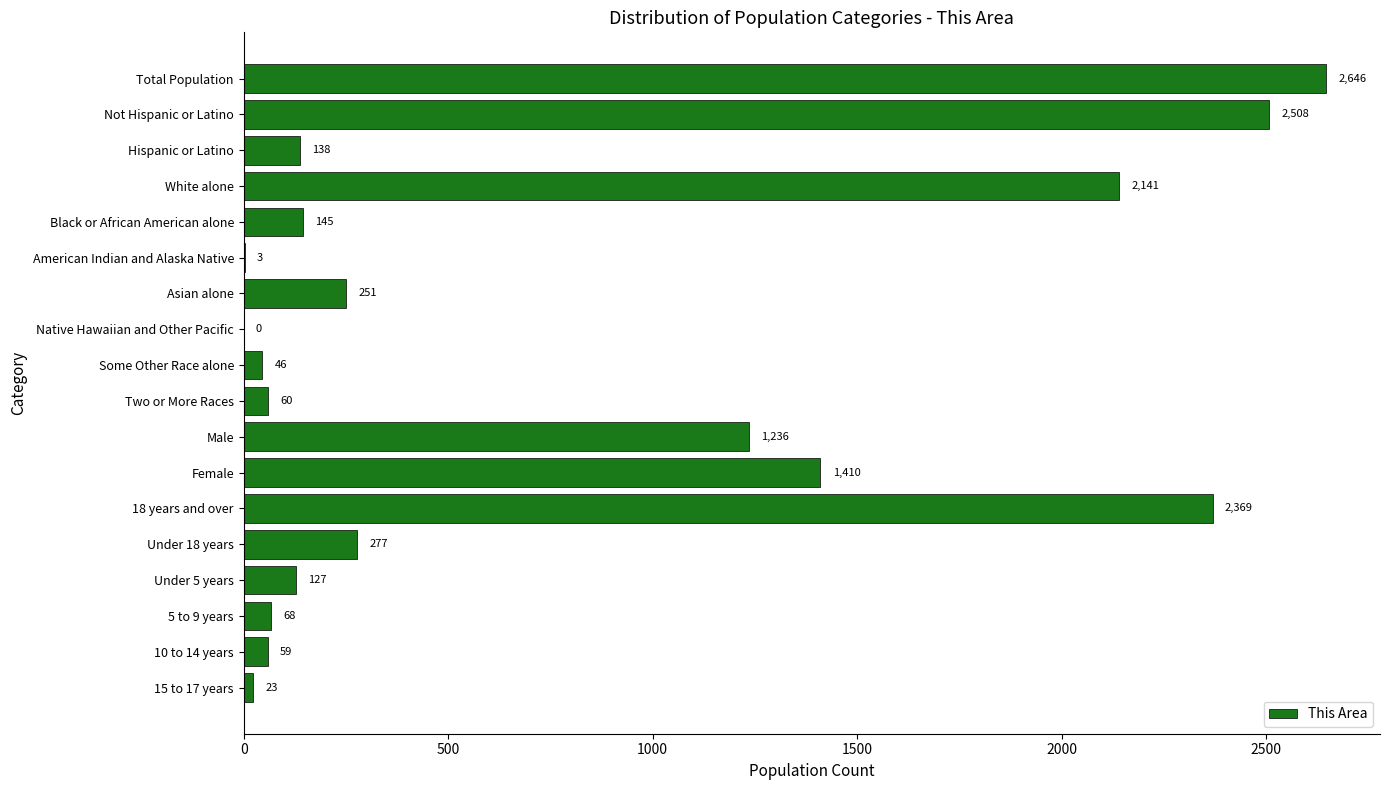

What is the approximate value at Black or African American alone?

145